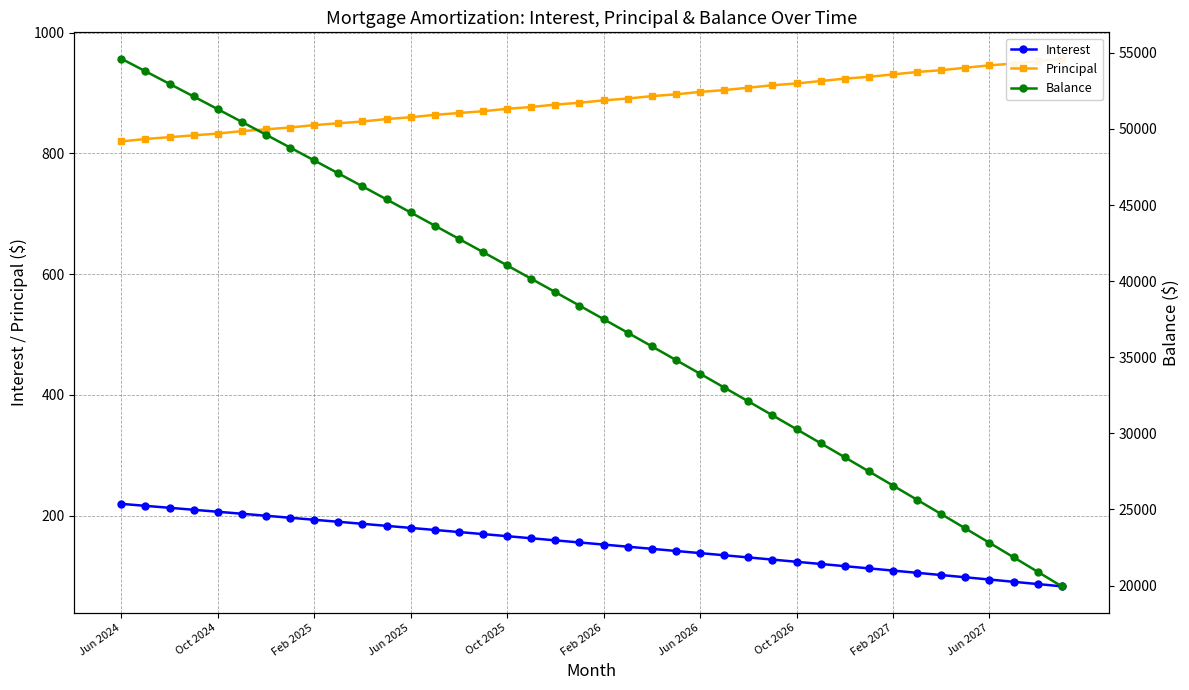

What is the difference between the Principal values at 33 and 34?

3.0